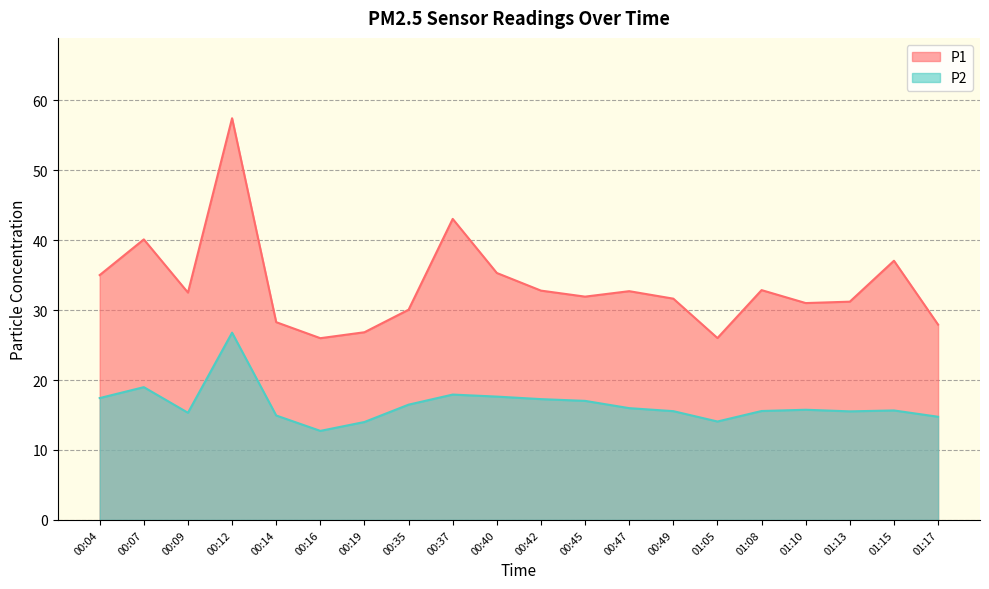

At which label does P1 reach its peak?

00:12